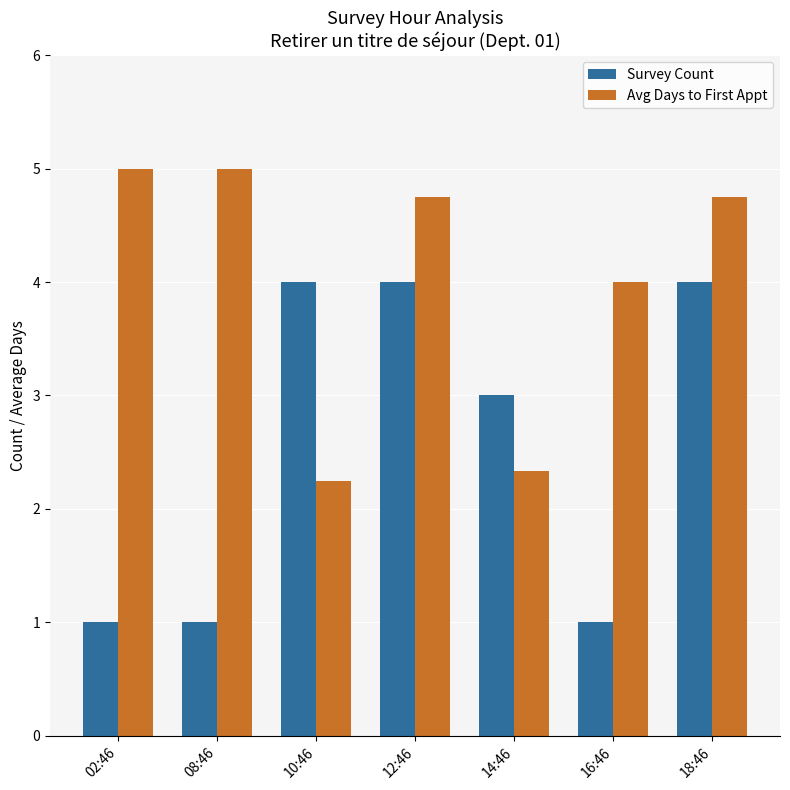

At which label does Survey Count first exceed 3?

10:46